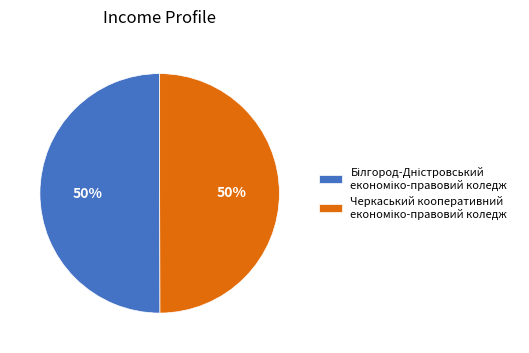

How many slices are in this pie chart?

2